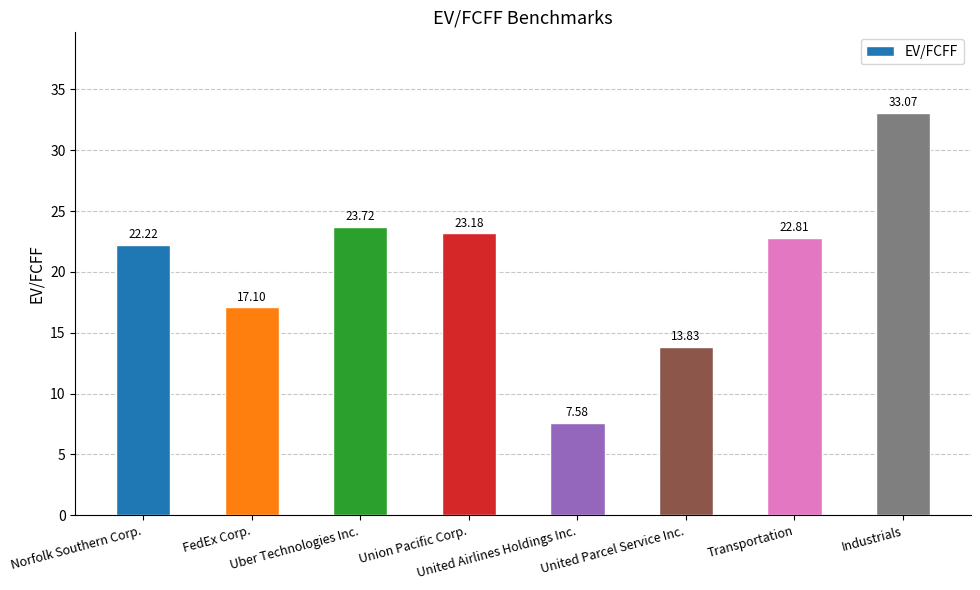

Where is the data nearest to the value 20?

Norfolk Southern Corp.